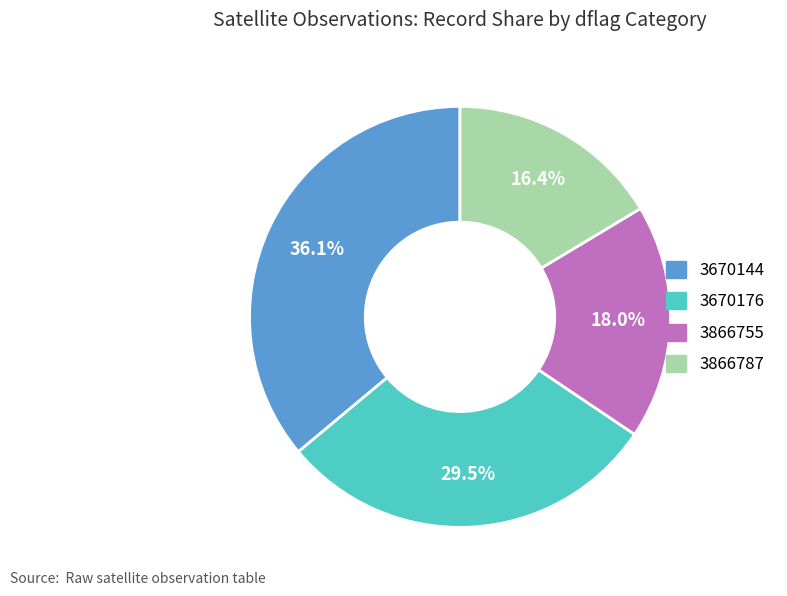

Is there any slice that represents more than half of the pie?

No